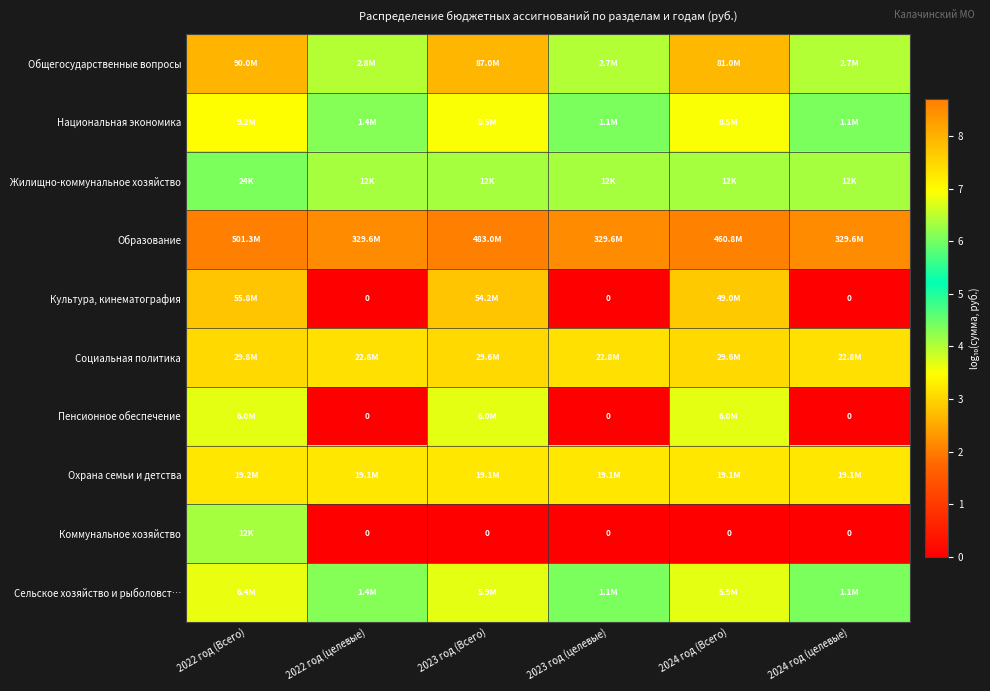

Rank the series at 2022 год (целевые) from lowest to highest value.

Культура, кинематография, Пенсионное обеспечение, Коммунальное хозяйство, Жилищно-коммунальное хозяйство, Национальная экономика, Сельское хозяйство и рыболовст…, Общегосударственные вопросы, Охрана семьи и детства, Социальная политика, Образование